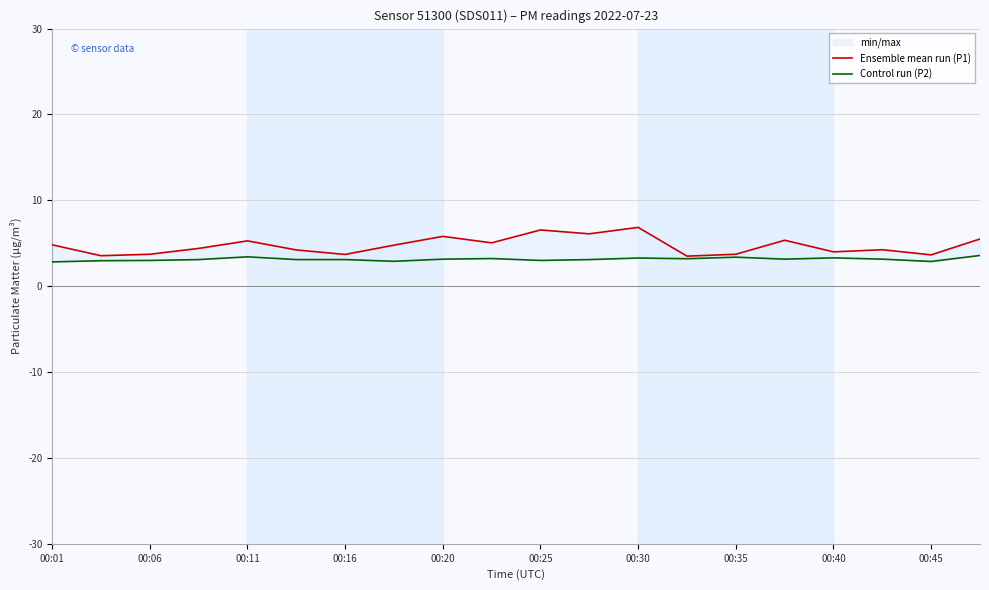

True or false: Control run (P2) and Ensemble mean run (P1) cross at least once.

False